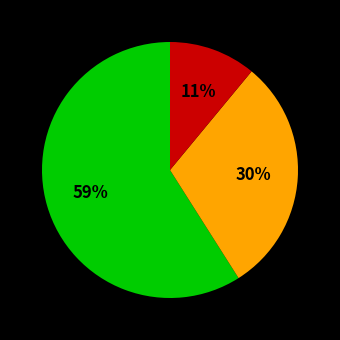

To the nearest percent, what is the average slice percentage?

33%